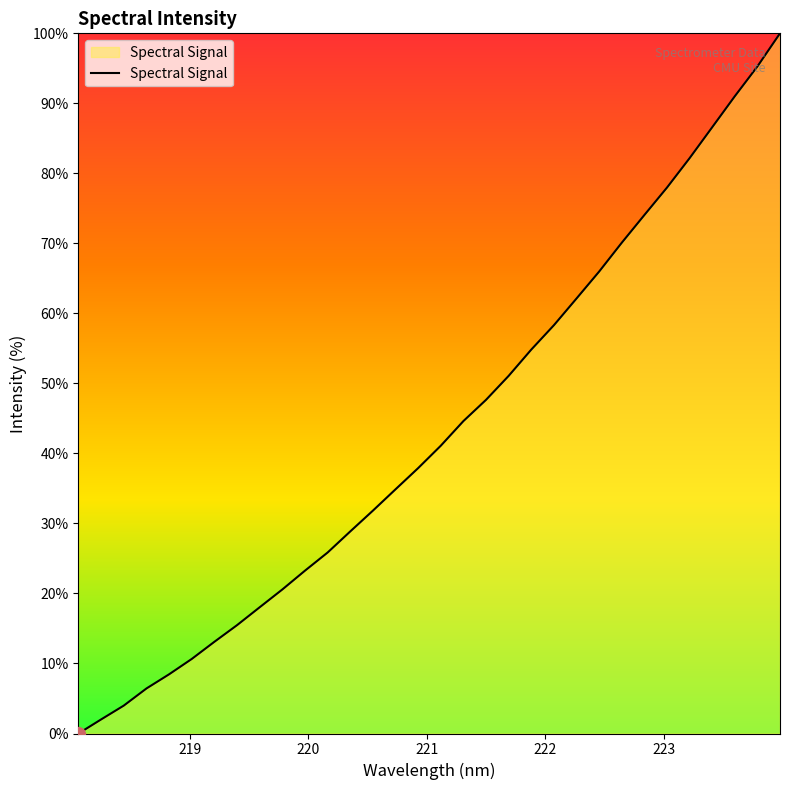

What is the maximum value shown in the chart?

100.0